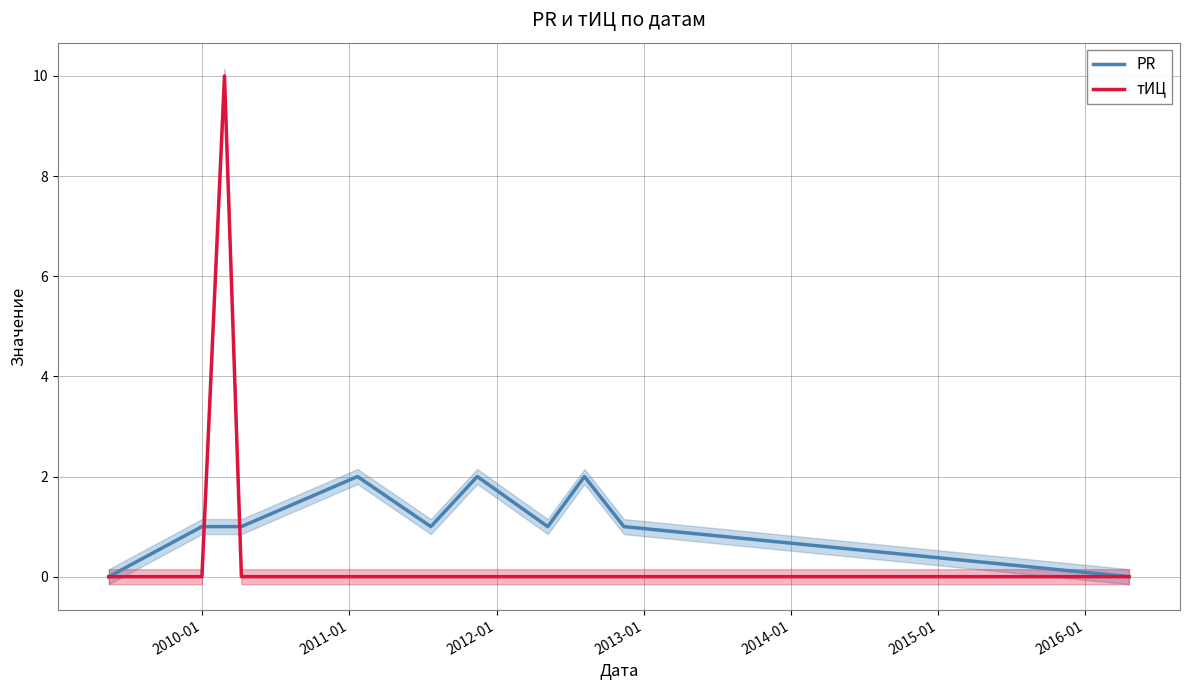

True or false: PR has more than 2 points higher than both neighbors.

True